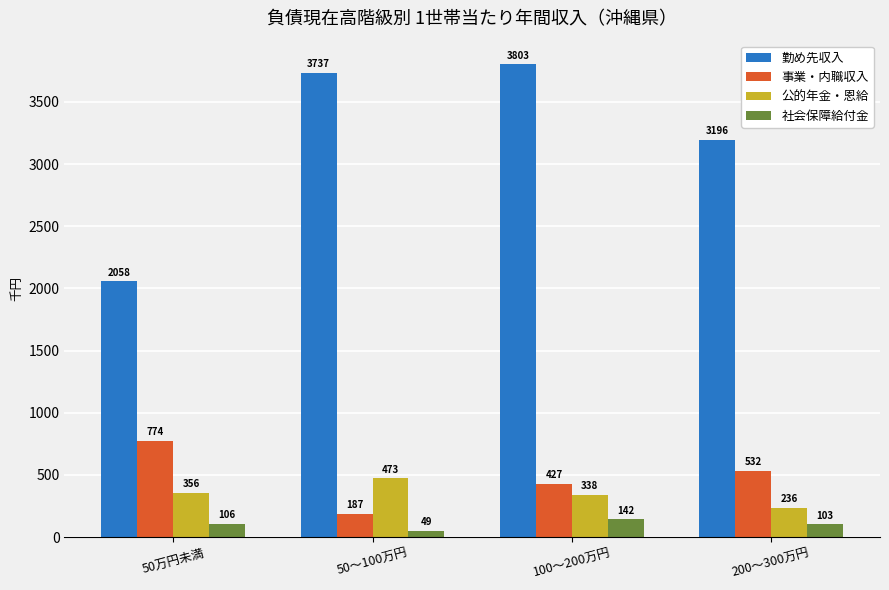

At which category does the chart reach its peak across all series?

100～200万円